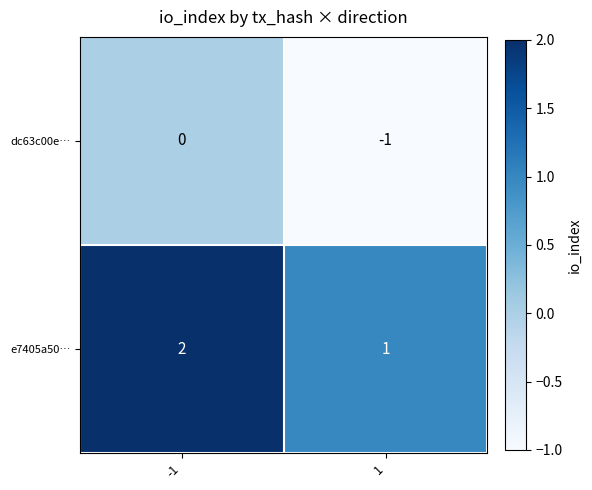

Reading right to left, transcribe all the data shown in this chart.

dc63c00e…: 1=-1	-1=0
e7405a50…: 1=1	-1=2